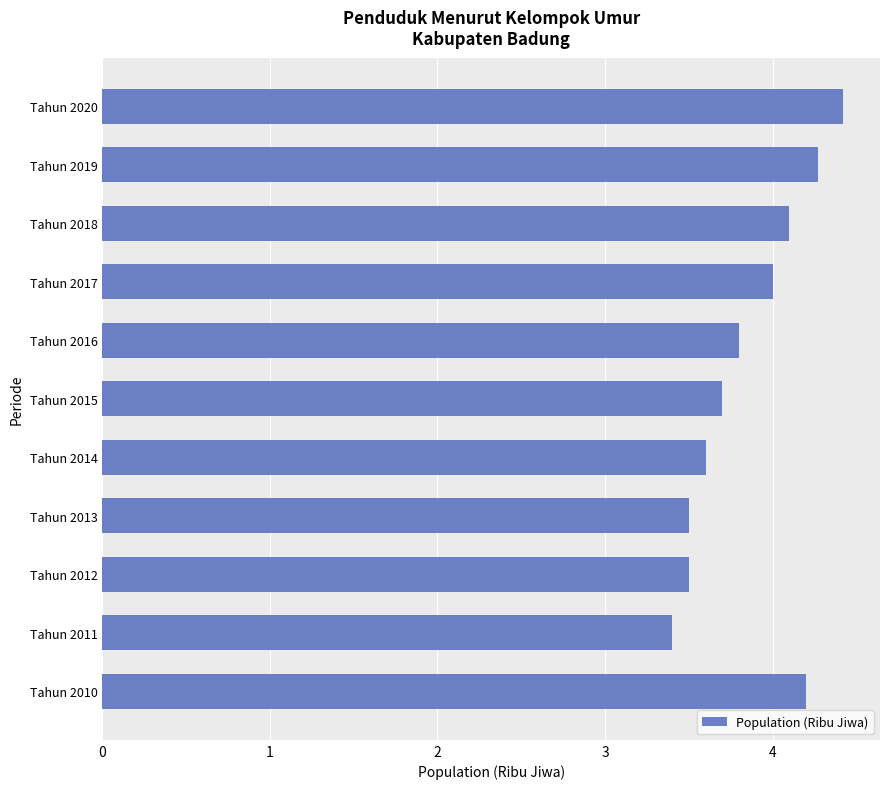

True or false: the data shows 3.6 at Tahun 2014.

True